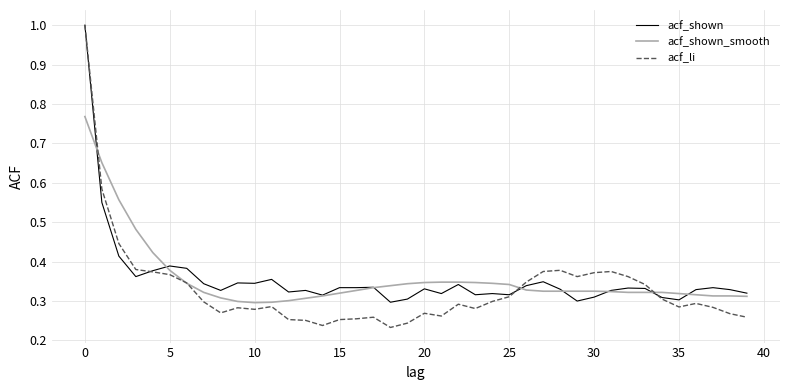

How many lines are shown in the chart?

3